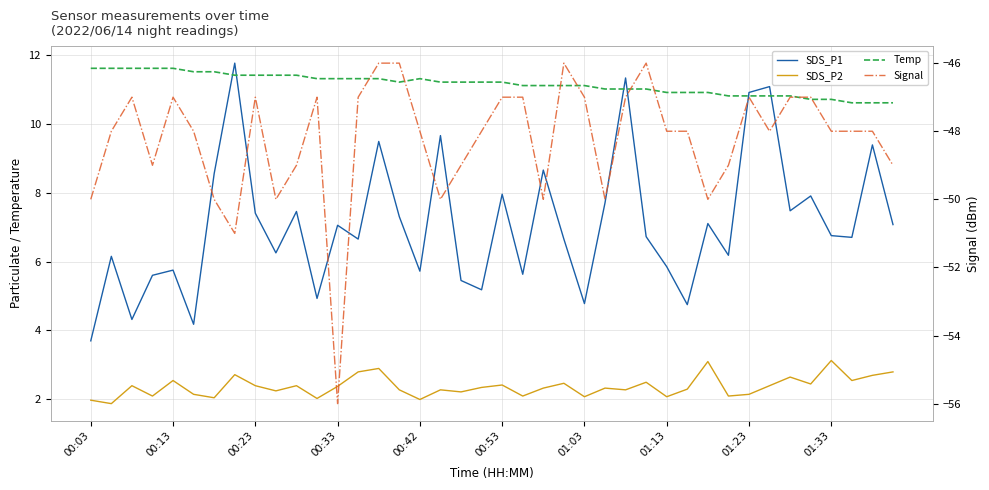

What are all the series names shown in the legend?

SDS_P1, SDS_P2, Temp, Signal